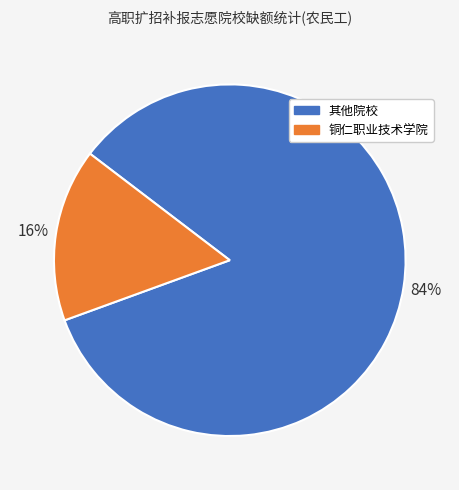

To the nearest percent, what is the average slice percentage?

50%